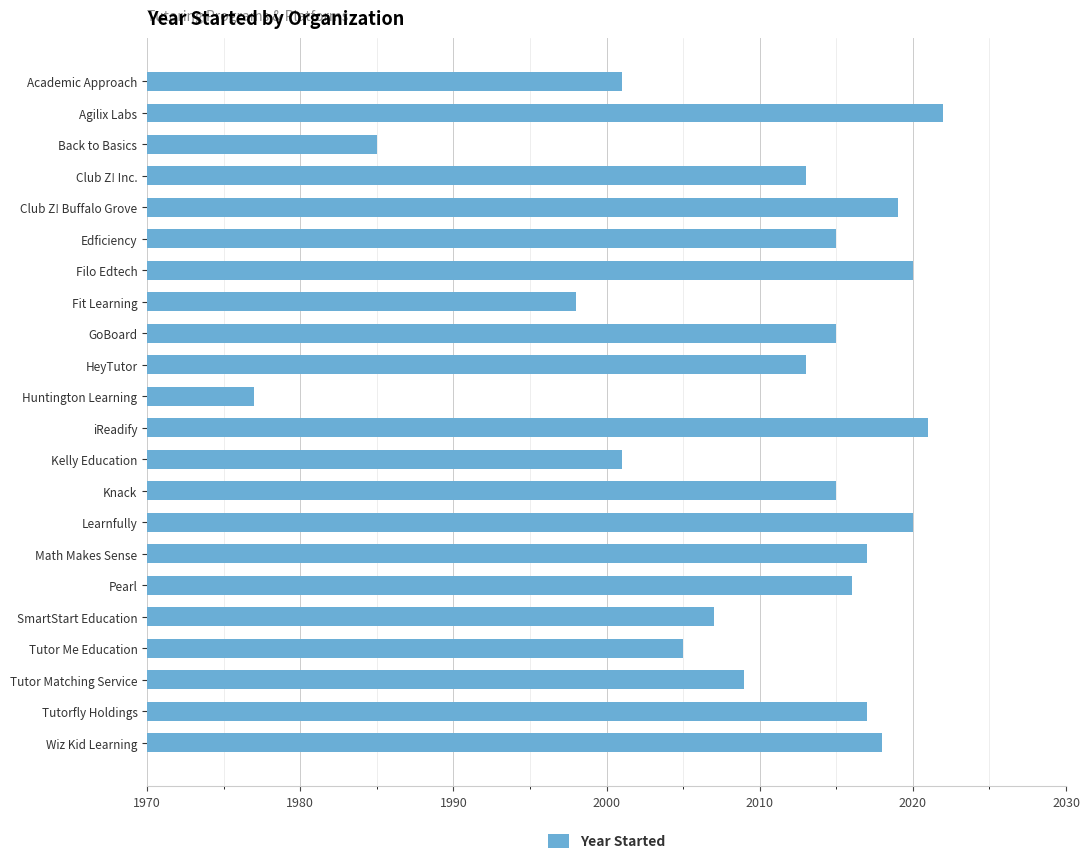

What is the sum of all values?

44224